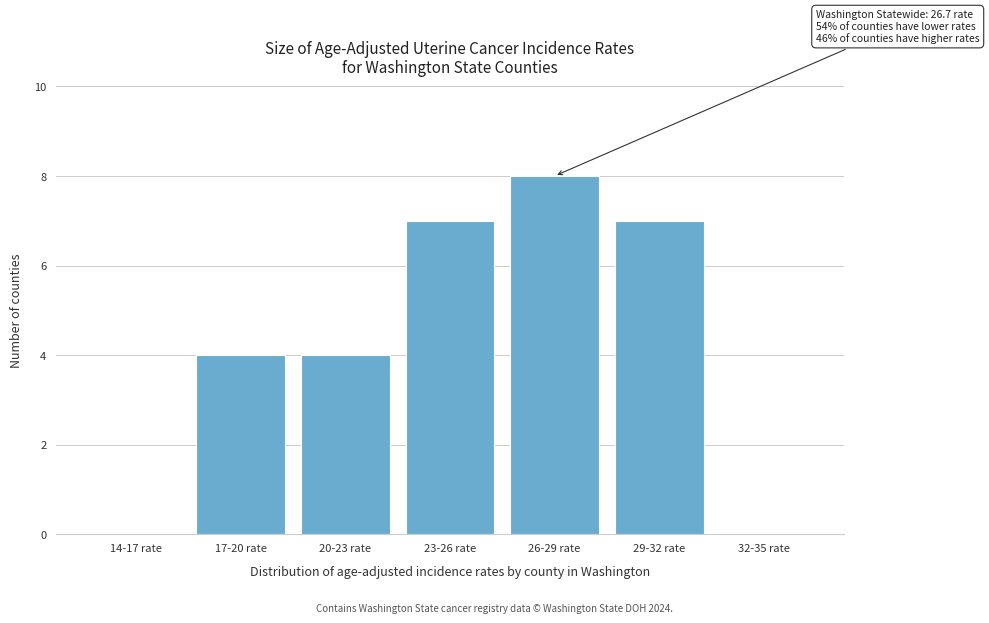

Reading left to right, what are all the values shown in this chart?

14-17 rate=0	17-20 rate=4	20-23 rate=4	23-26 rate=7	26-29 rate=8	29-32 rate=7	32-35 rate=0